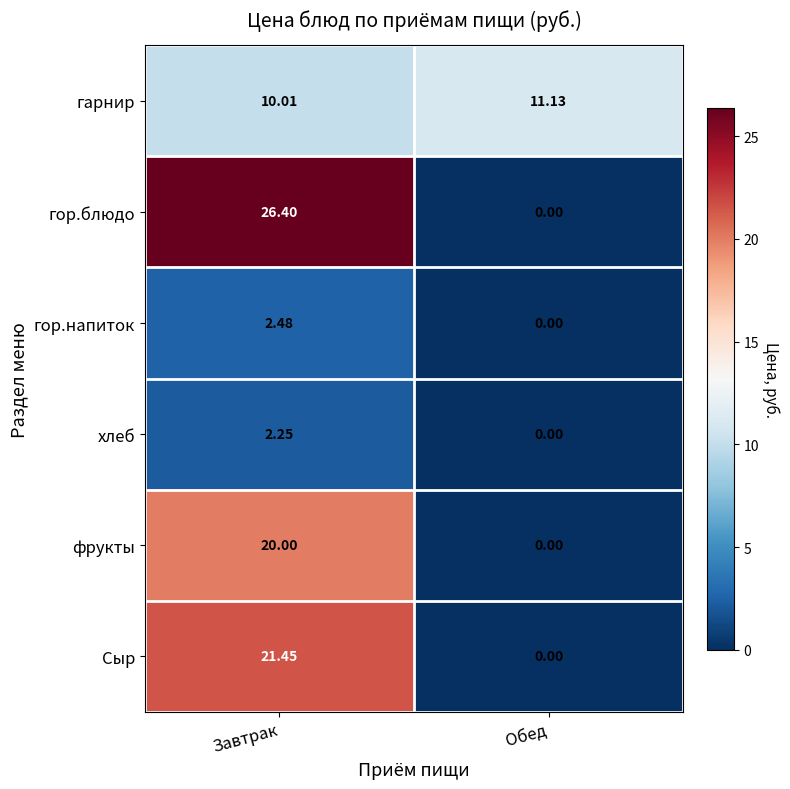

Where does the Сыр series first go above 21?

Завтрак